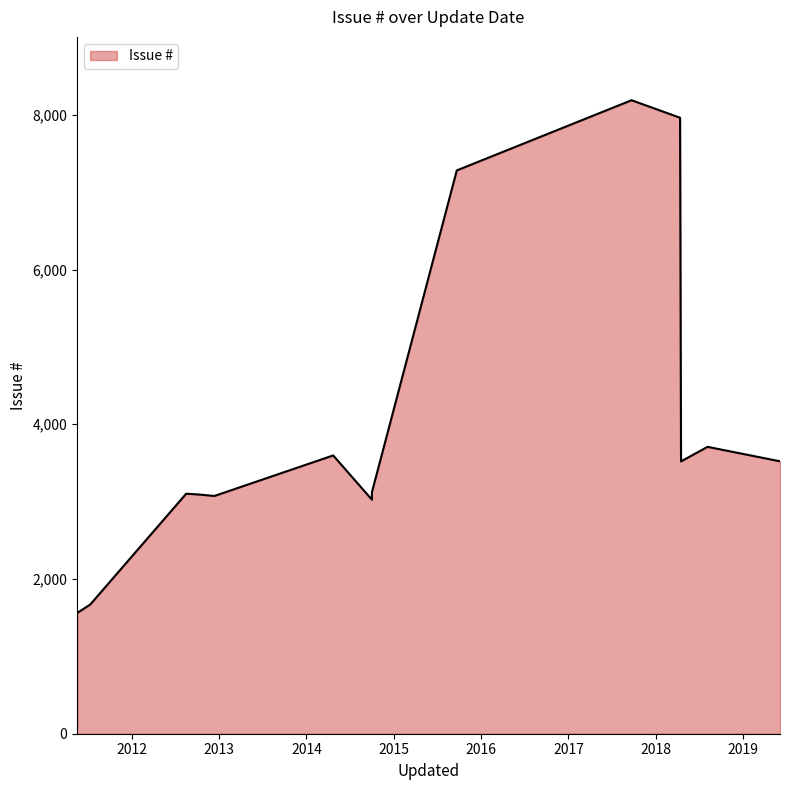

At which category does the chart reach its peak across all series?

2017-09-22